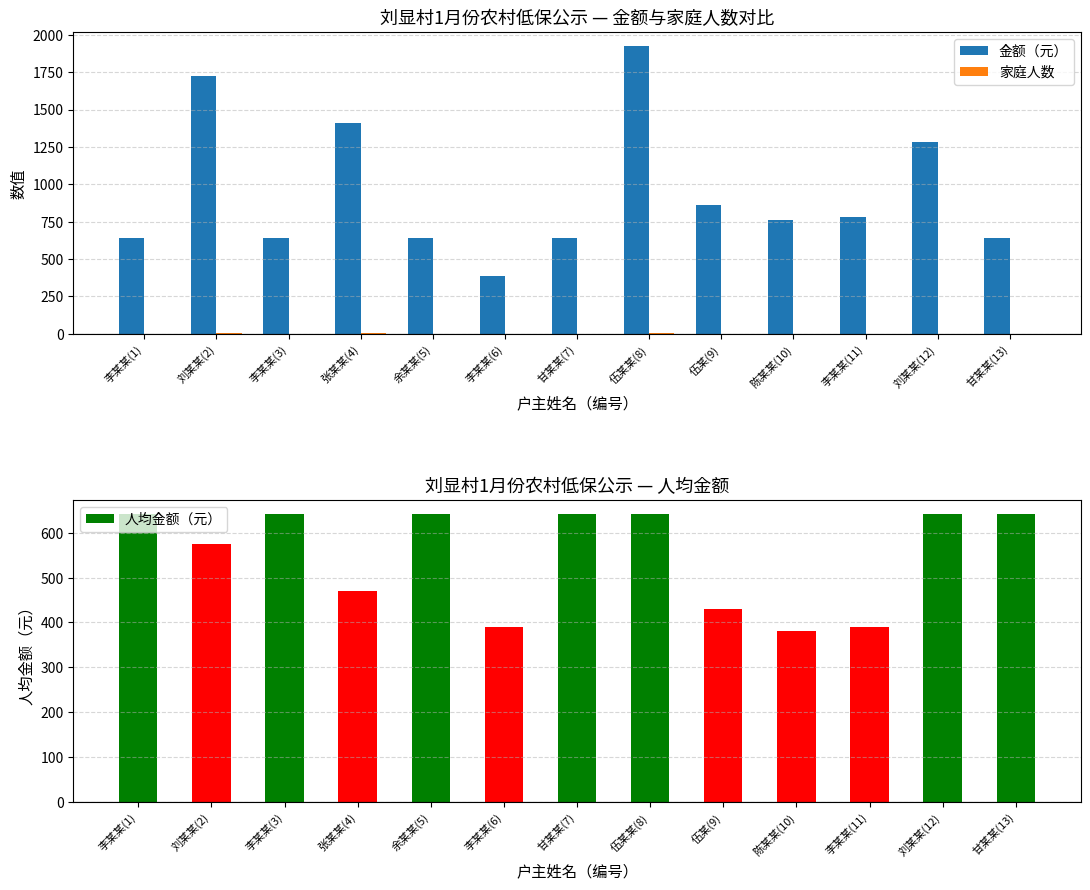

What is the label of the 4th bar from the left?

张某某(4)